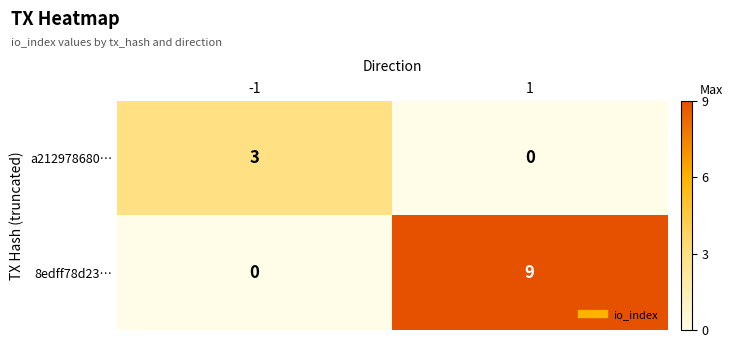

Count the number of categories in the chart.

2